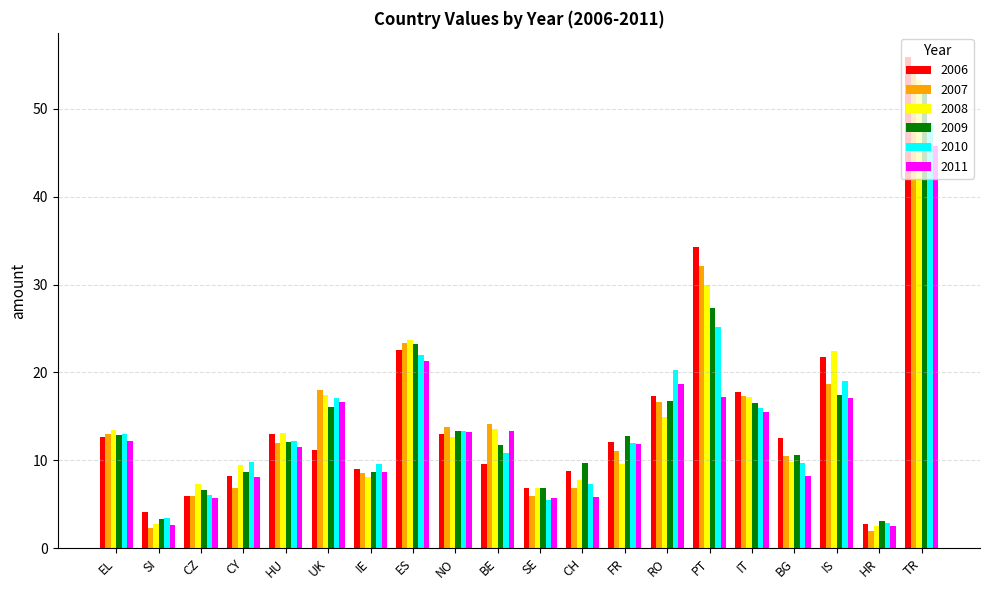

What is the value of the 2009 bar at the 4th from the left?

8.7